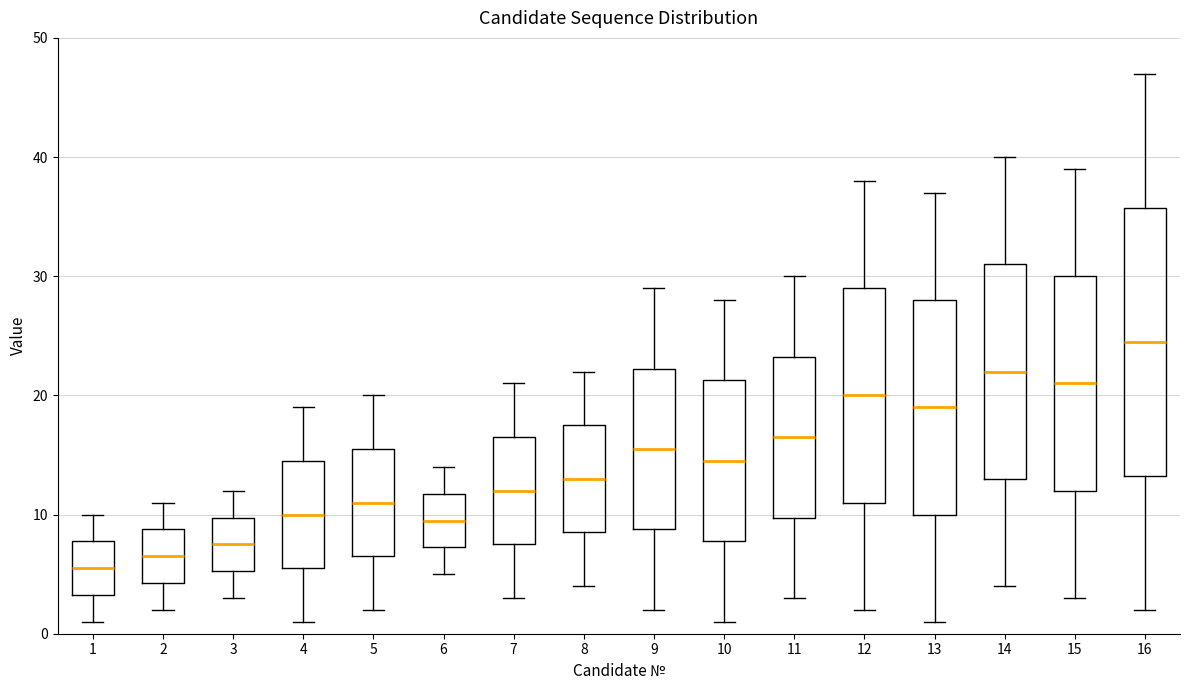

Where is the upper edge of the box at x = 2 on the y-axis? The values are not printed on the chart, so give them approximately, as read against the axis.

9